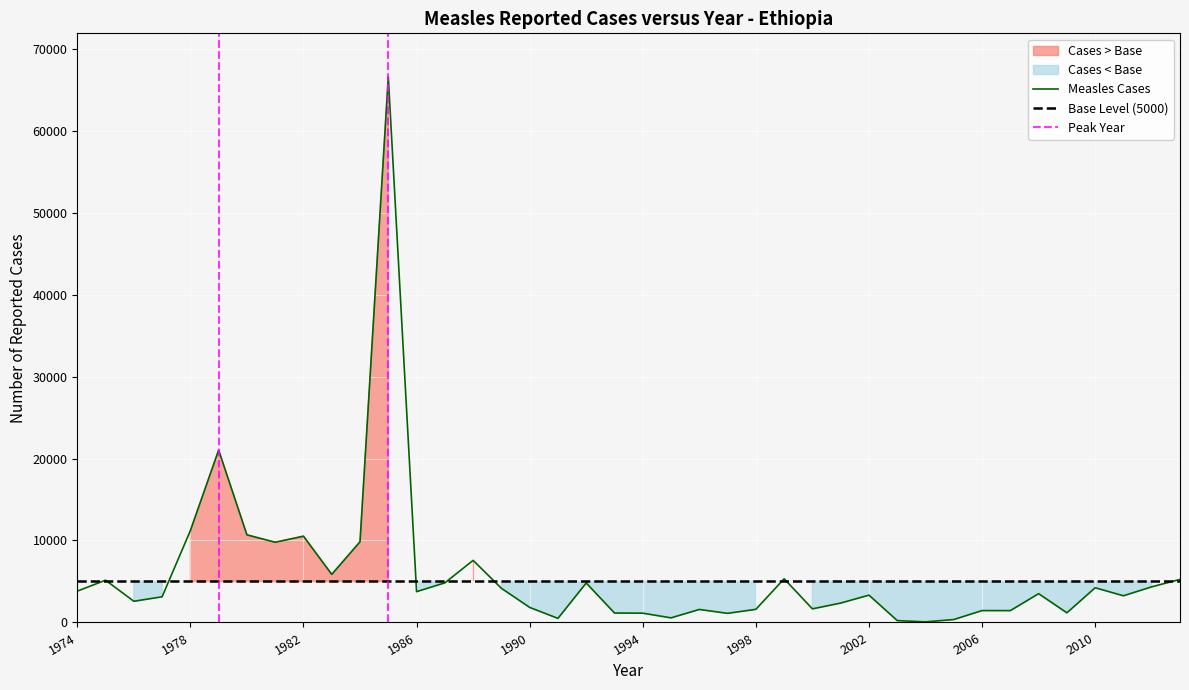

Rank the categories by value from lowest to highest.

2004, 2003, 2005, 1991, 1995, 1997, 1994, 1993, 2009, 2007, 2006, 1996, 1998, 2000, 1990, 2001, 1976, 1977, 2011, 2002, 2008, 1986, 1974, 1989, 2010, 2012, 1992, 1987, 1975, 2013, 1999, 1983, 1988, 1981, 1984, 1982, 1980, 1978, 1979, 1985